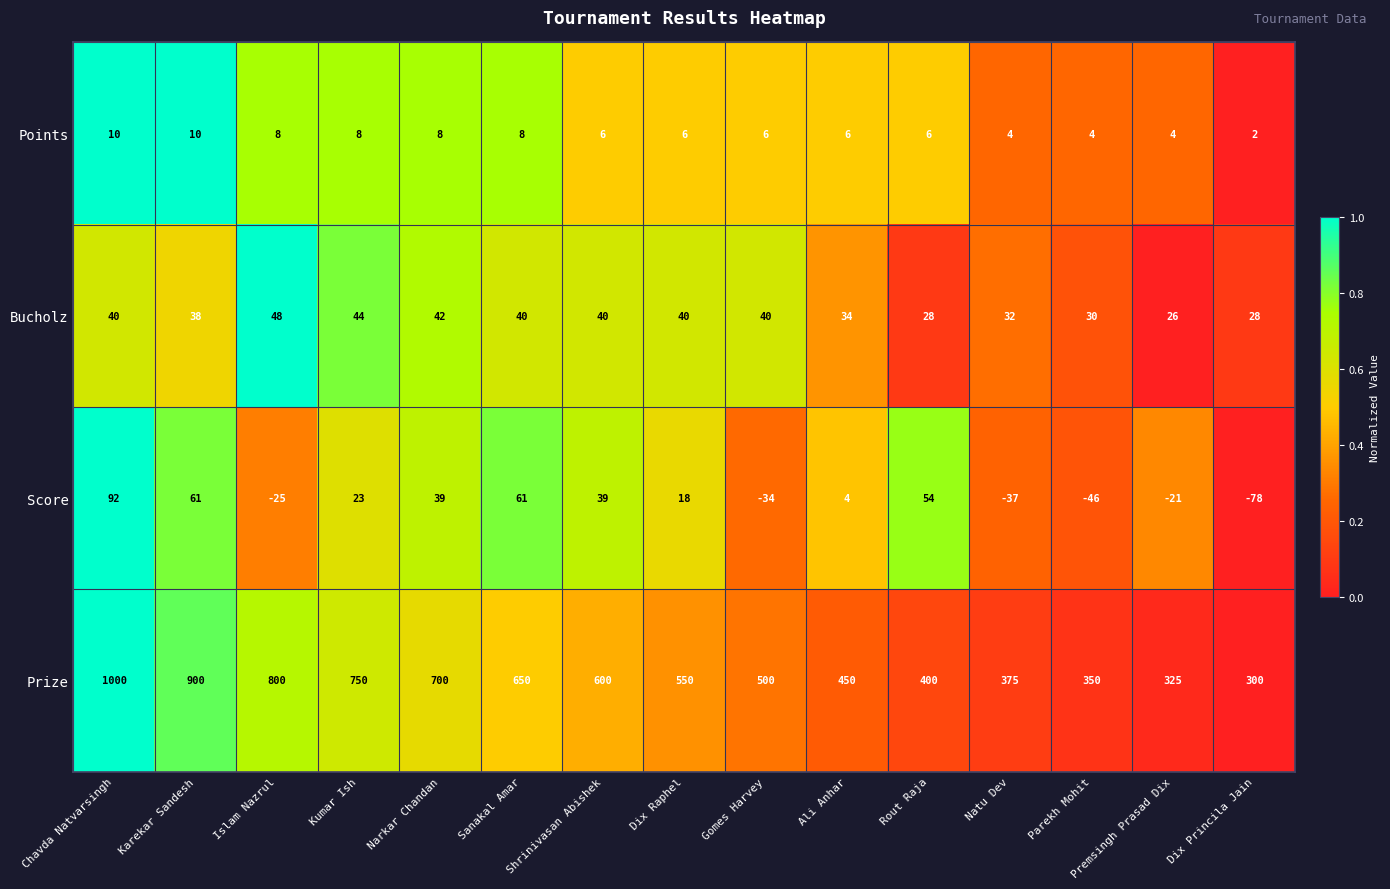

What is the difference between the maximum and minimum values in the Prize series?

700